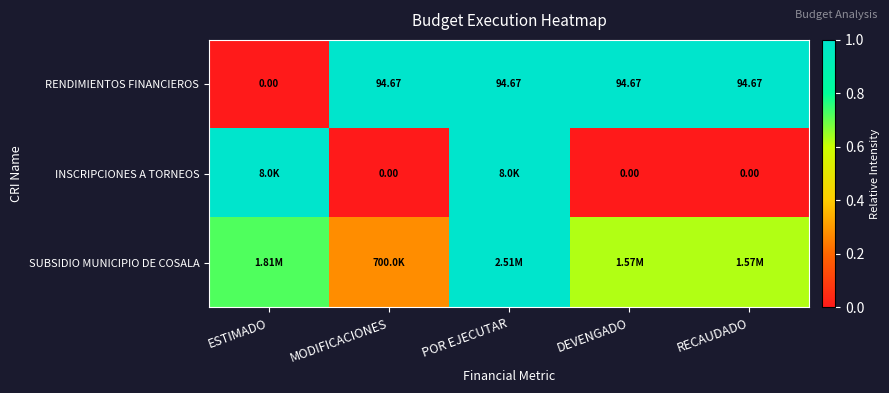

Between DEVENGADO and MODIFICACIONES, which is larger?

DEVENGADO